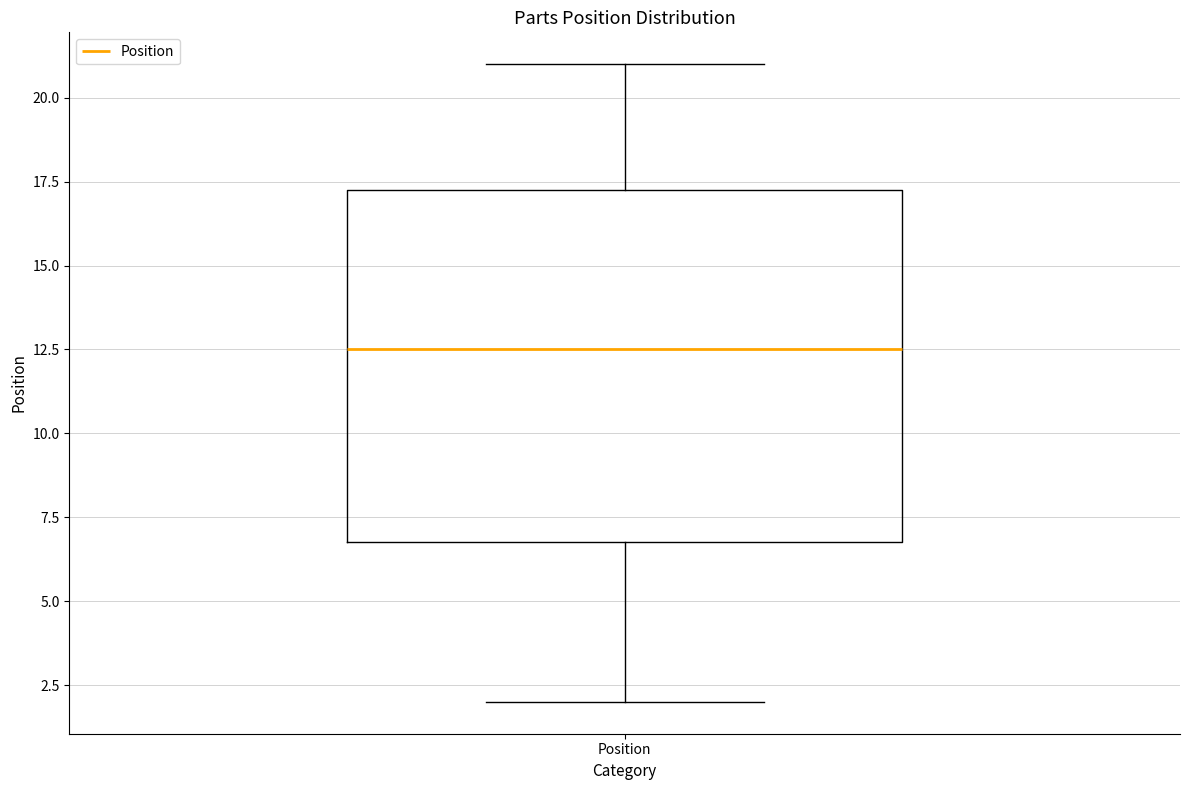

Where does the lower whisker of the box for Position end on the y-axis? The values are not printed on the chart, so give them approximately, as read against the axis.

2.0